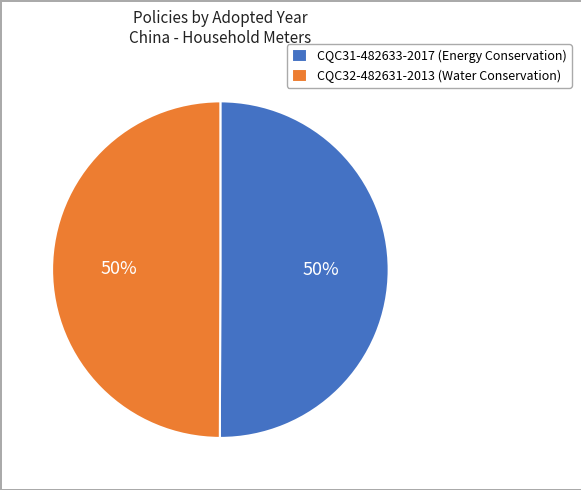

To the nearest percent, what percentage of the pie is CQC32-482631-2013 (Water Conservation)?

50%